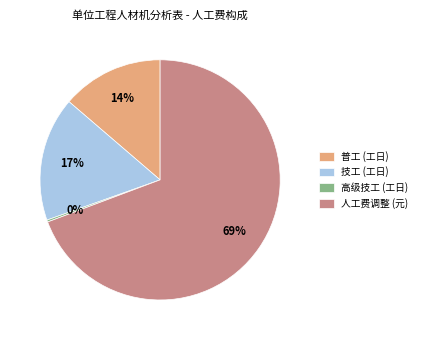

Is there any slice that represents more than half of the pie?

Yes